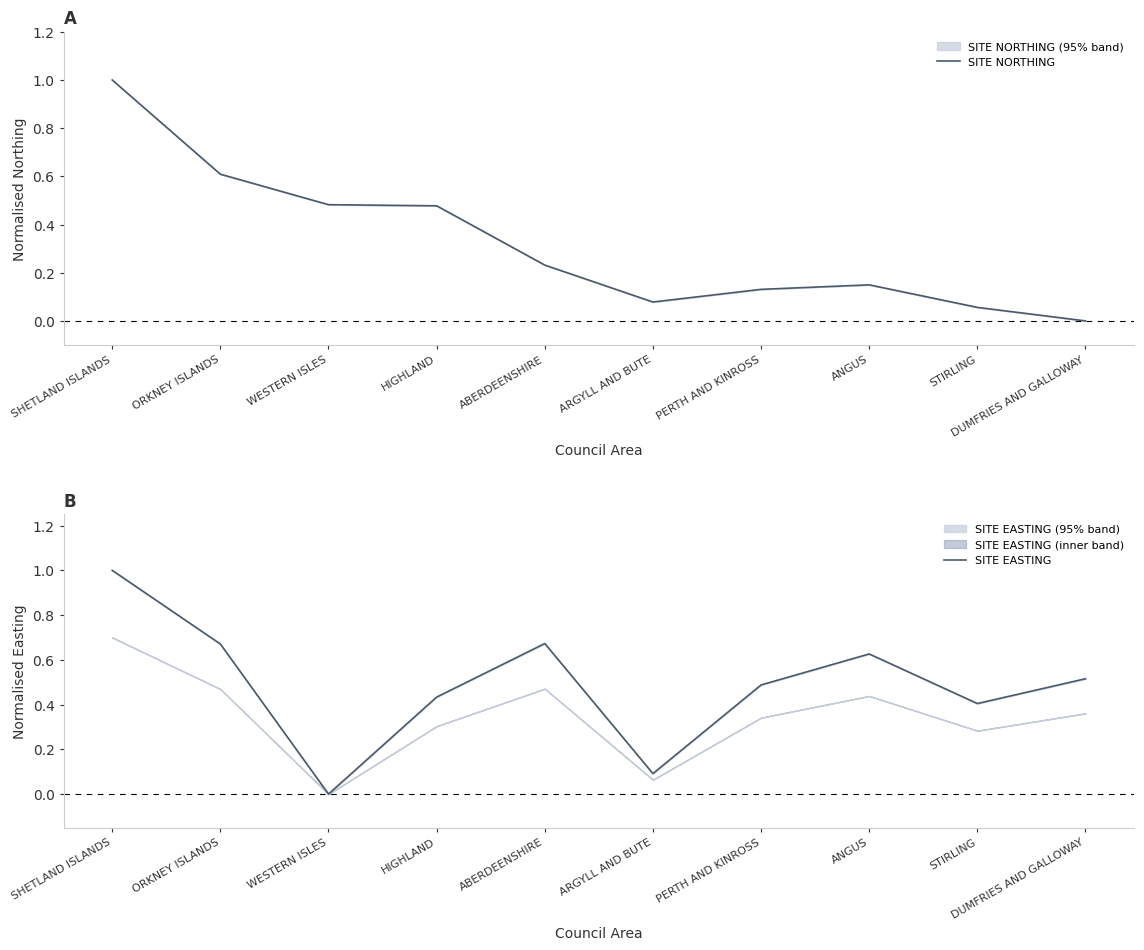

Which series has the largest total across all categories?

SITE EASTING